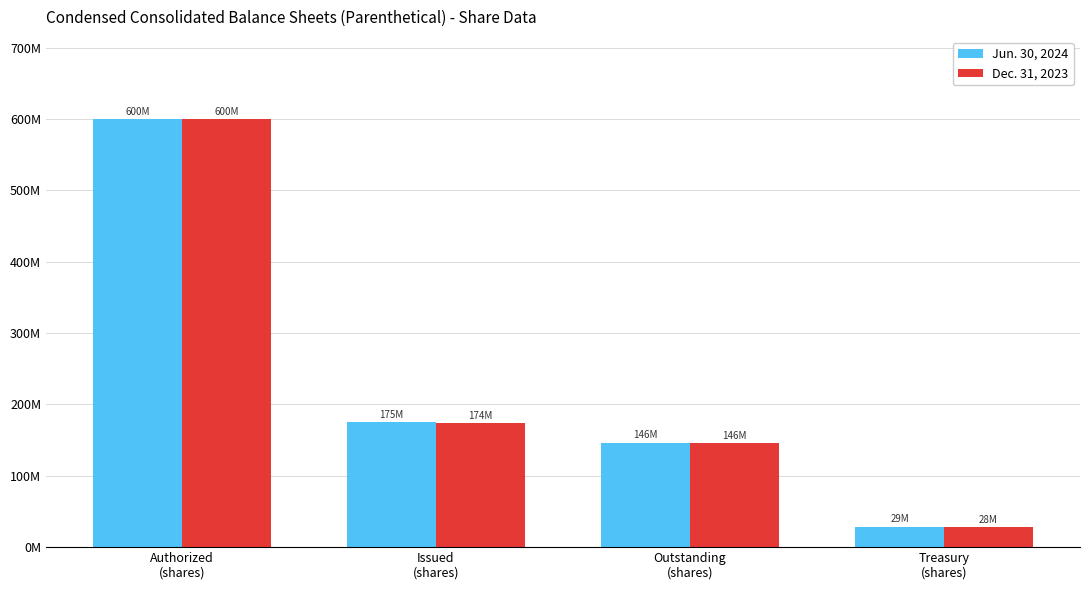

Are the bars grouped side by side (vs. stacked)?

Yes